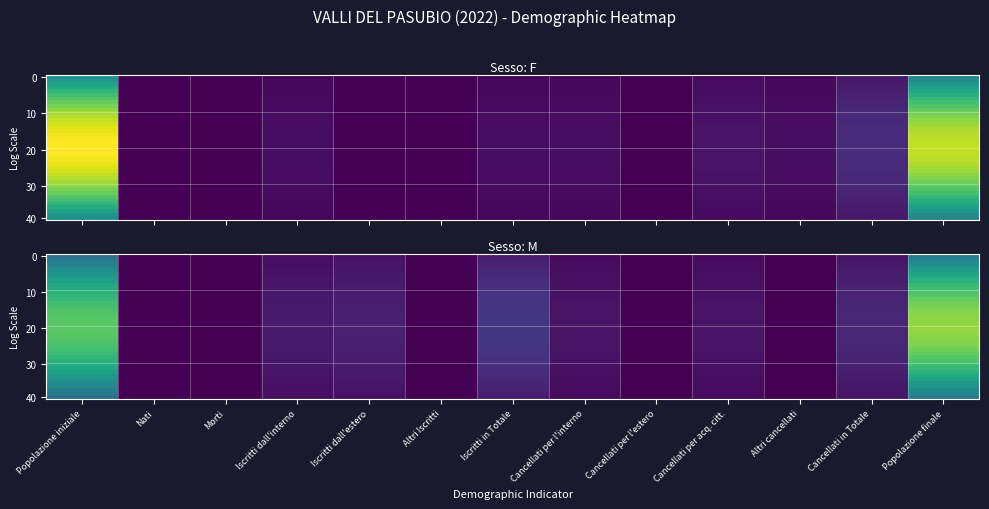

What is the maximum value shown in the chart?

46.0